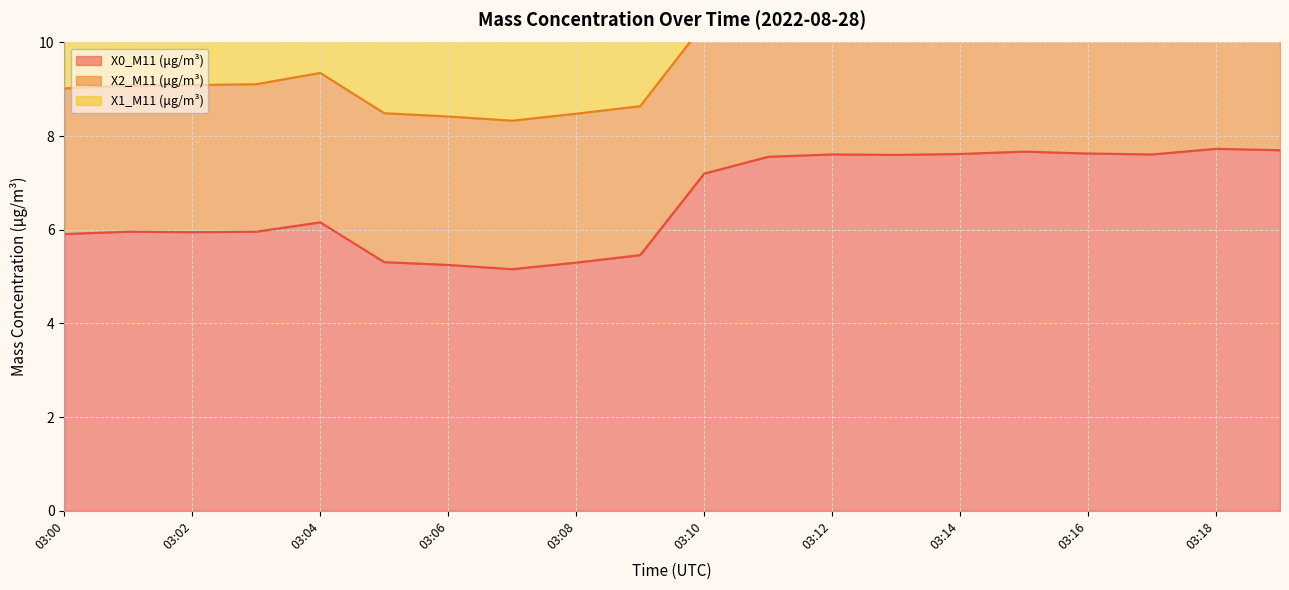

What is the value of the X1_M11 (μg/m³) point at the 2nd from the left?

2.5